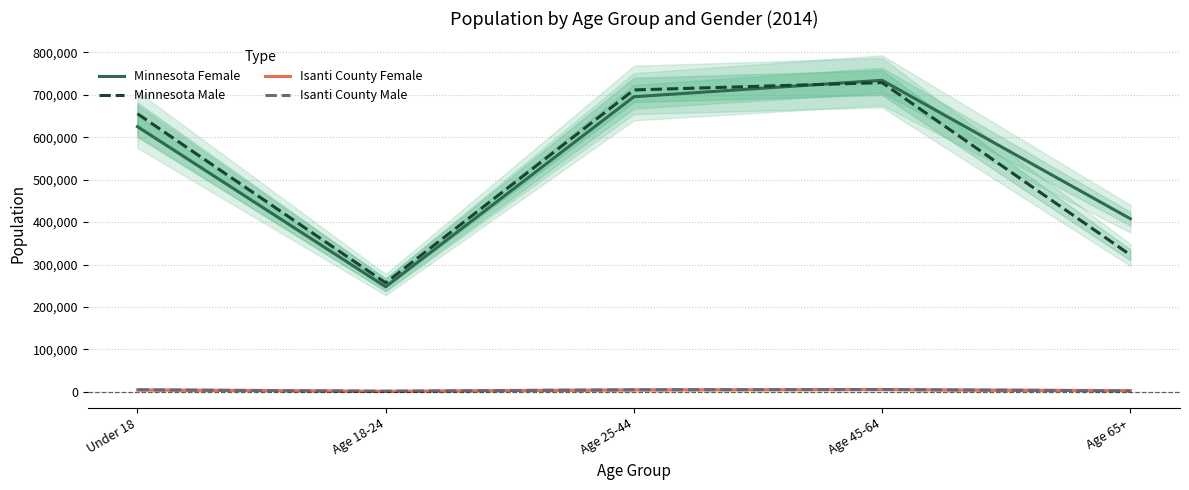

How many intersections are there between Isanti County Female and Isanti County Male?

1